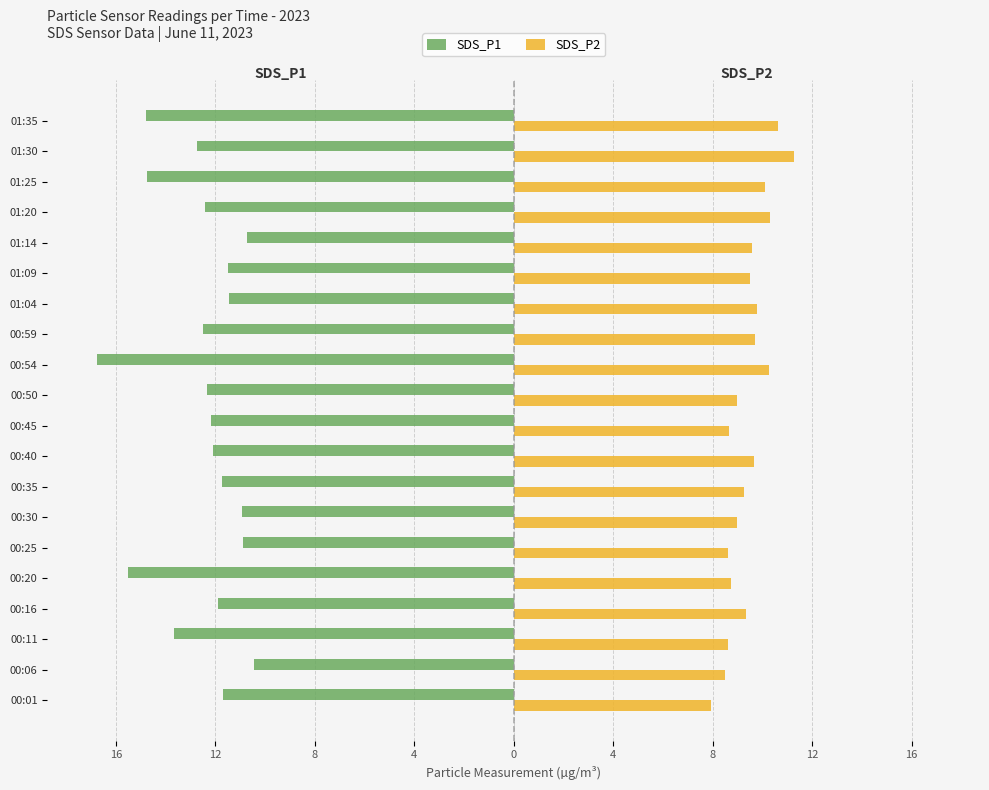

What are all the series names shown in the legend?

SDS_P1, SDS_P2